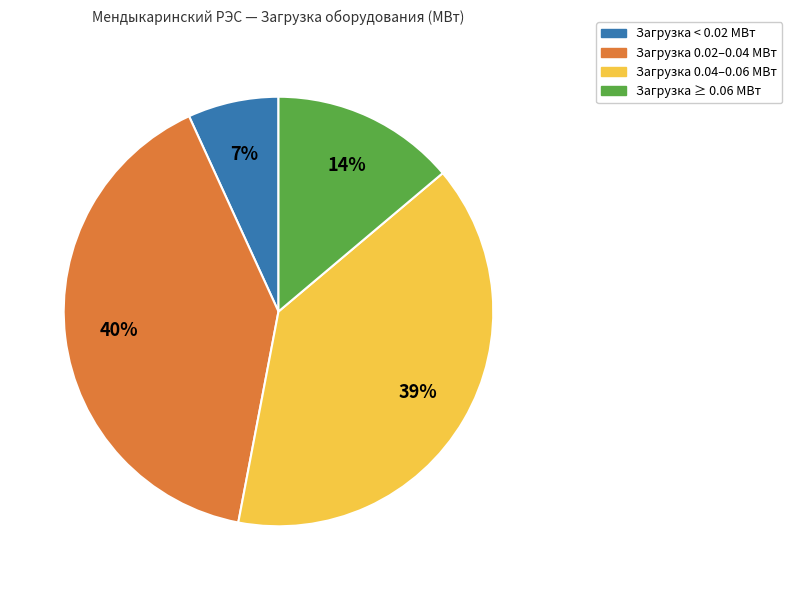

How many segments does this pie chart have?

4